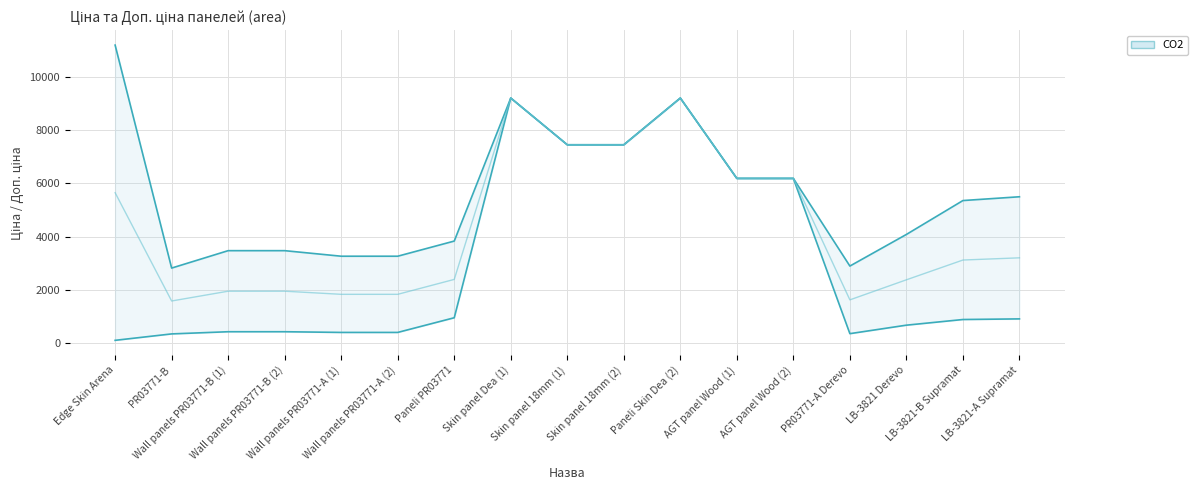

True or false: Ціна and Доп. ціна cross at least once.

False